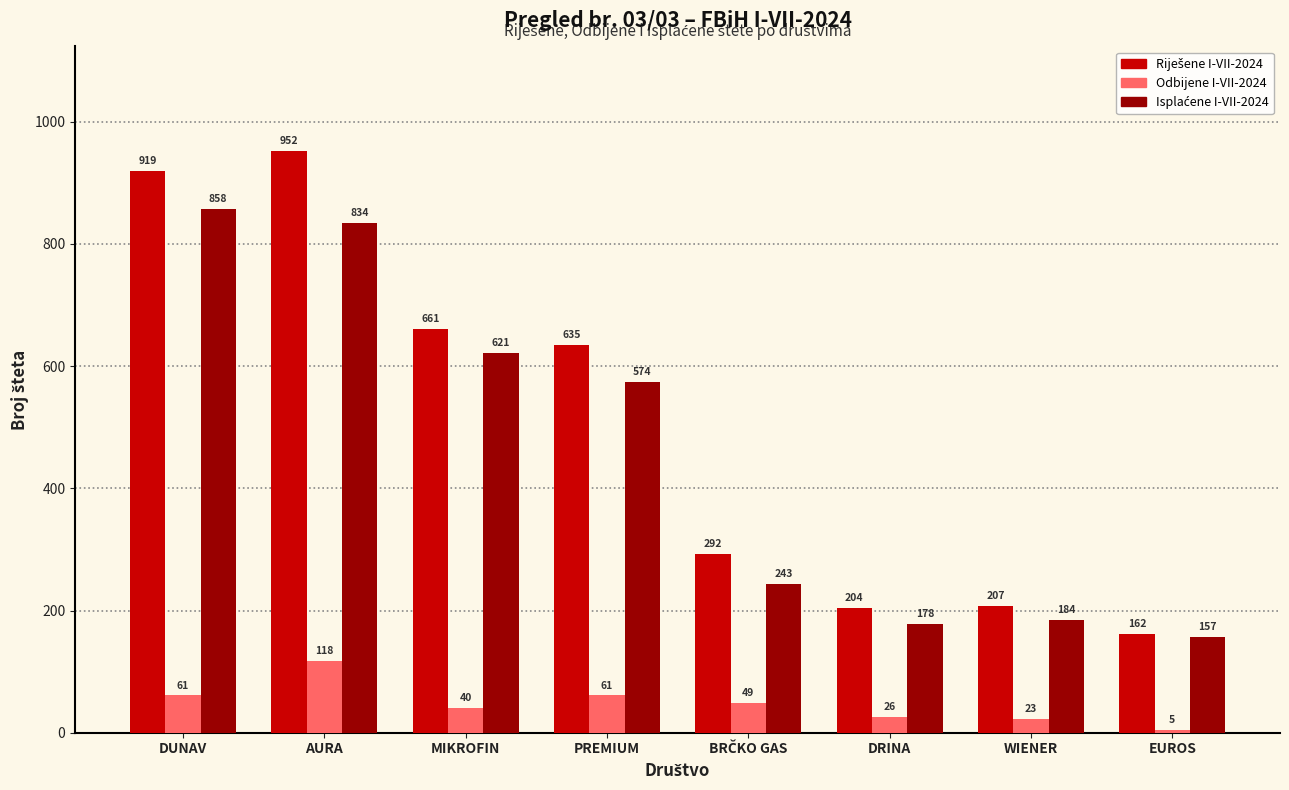

What is the difference between the highest and lowest values at AURA?

834